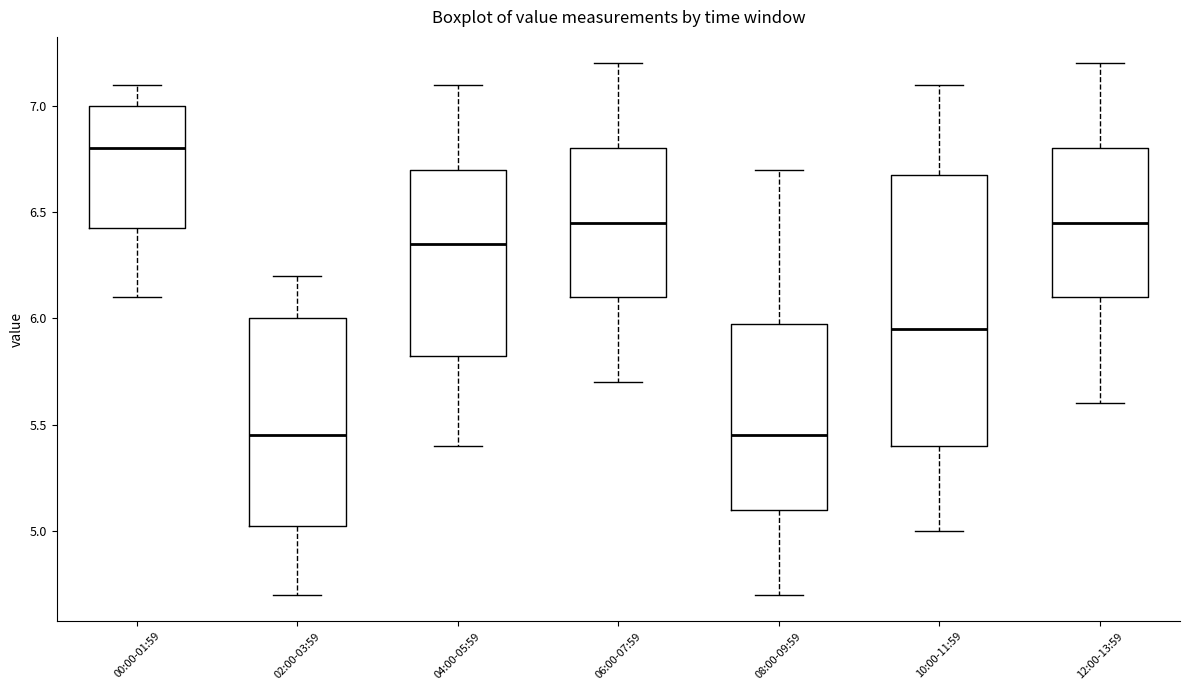

Which box is the tallest, from its lower edge to its upper edge?

10:00-11:59